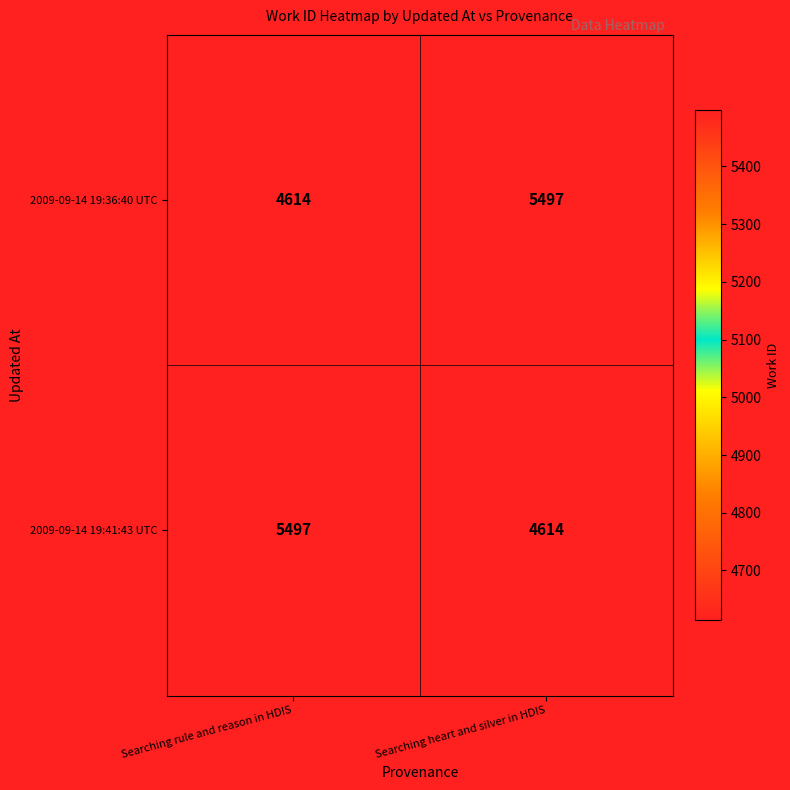

What is the minimum value for 2009-09-14 19:36:40 UTC?

4614